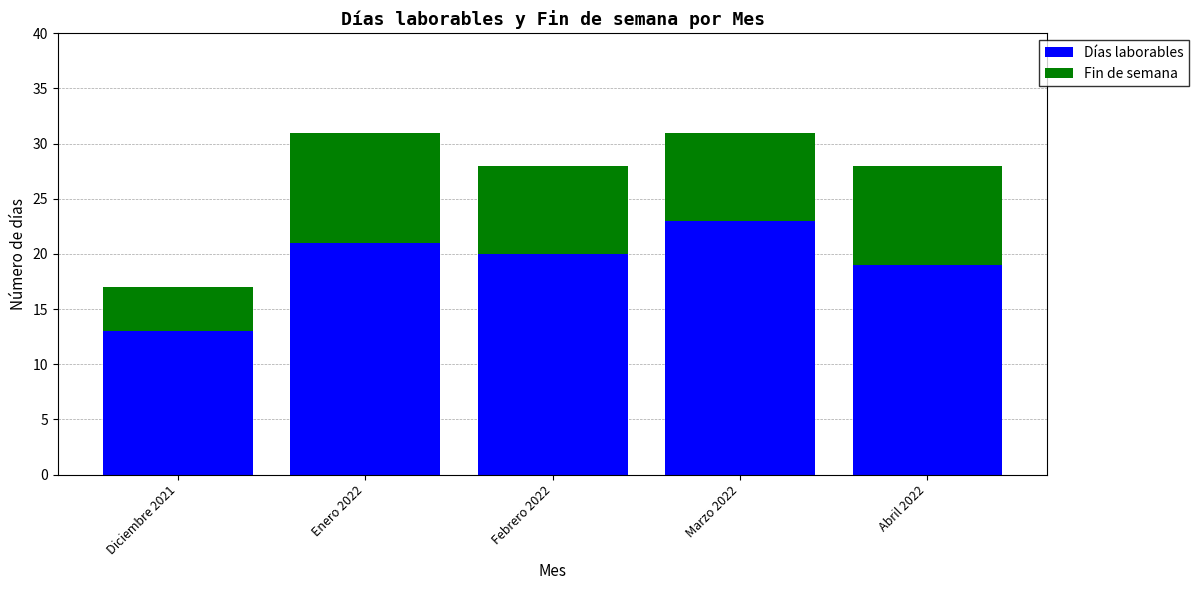

Reading left to right, what are the values for Días laborables?

13	21	20	23	19